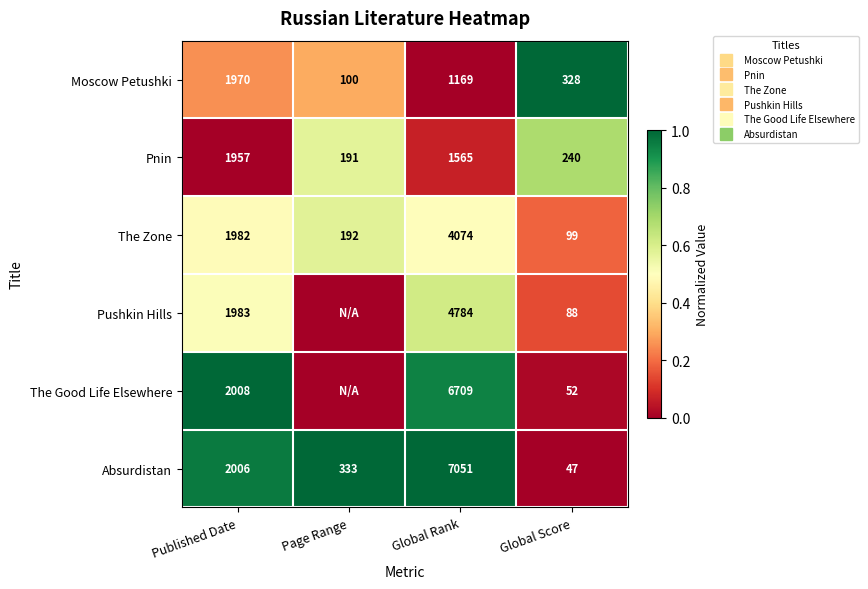

What is the total value across all series at Global Score?

2.0